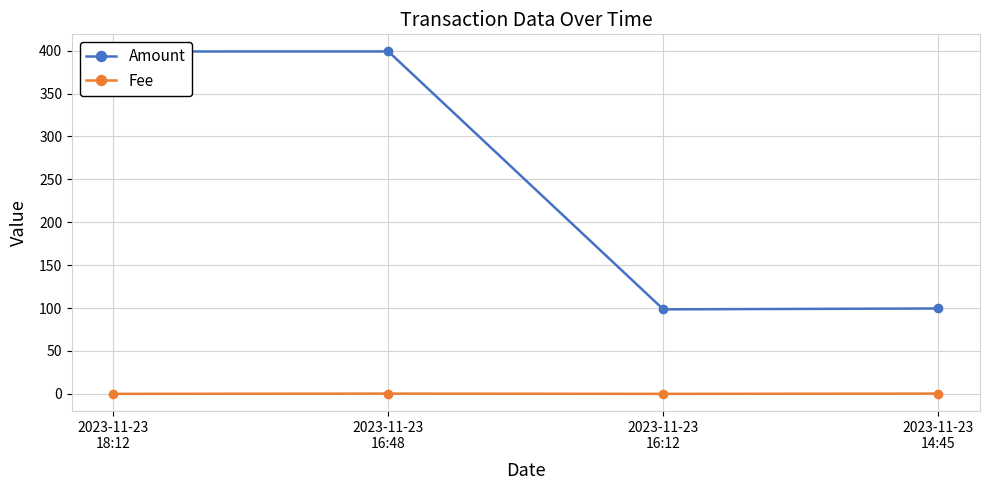

The value of Amount at 2023-11-23
16:12 is 98.5. True or false?

True